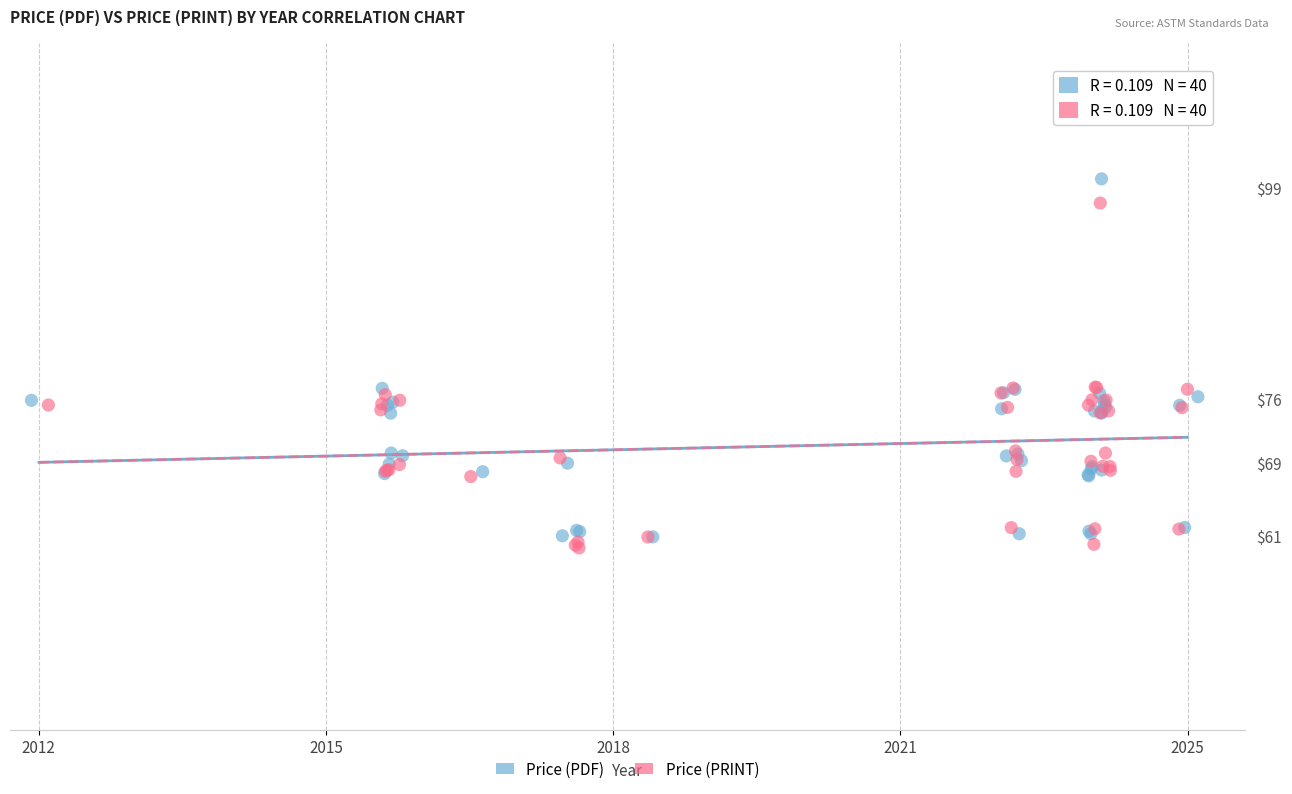

What are all the series names shown in the legend?

Price (PDF), Price (PRINT)